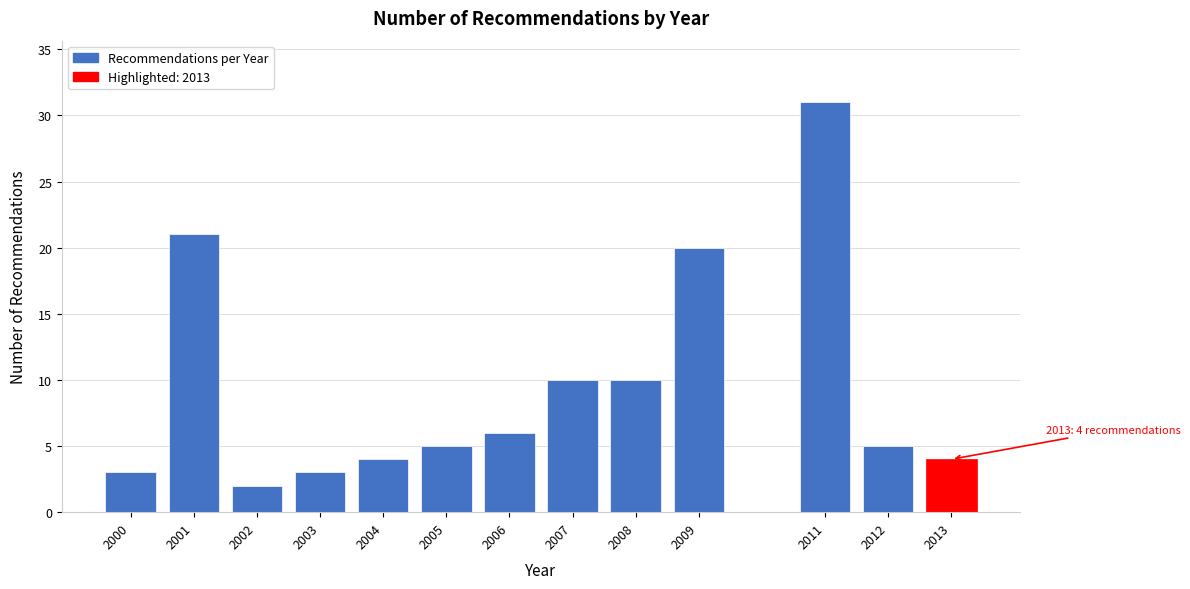

Reading right to left, list all the values displayed in this chart.

4	5	31	20	10	10	6	5	4	3	2	21	3